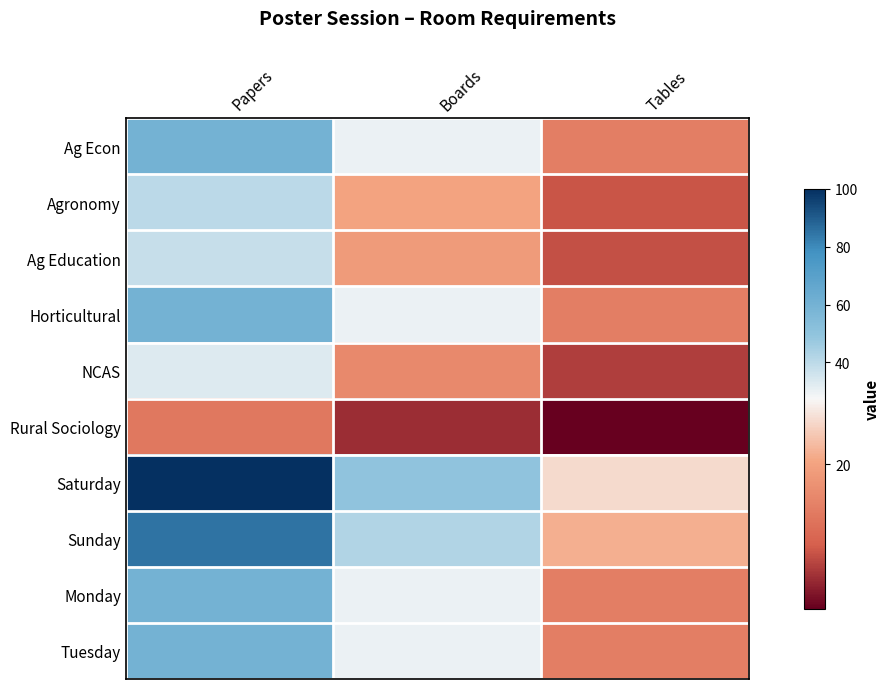

What is the total value across all series at Tables?

137.5